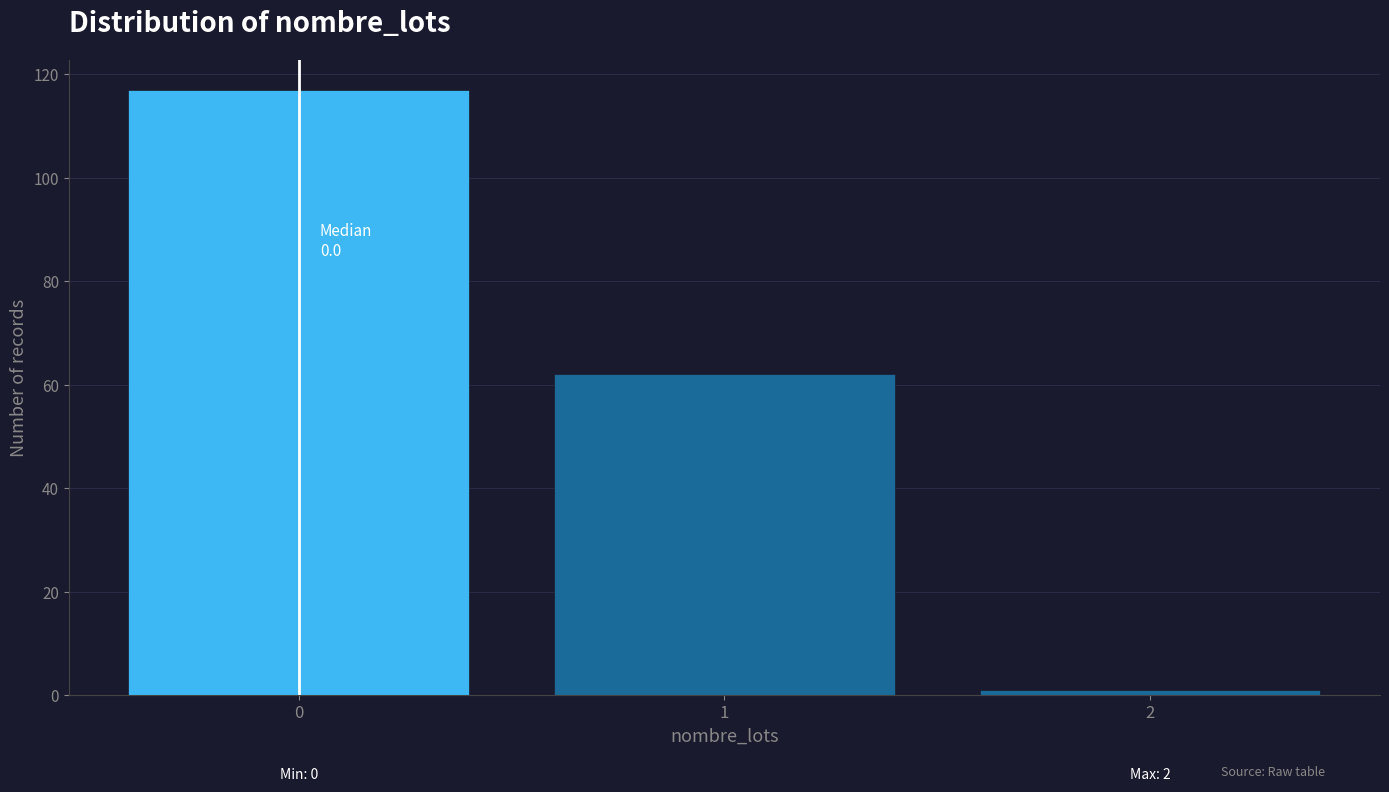

Which range on the x-axis has the tallest bar?

-0.5 to 0.5